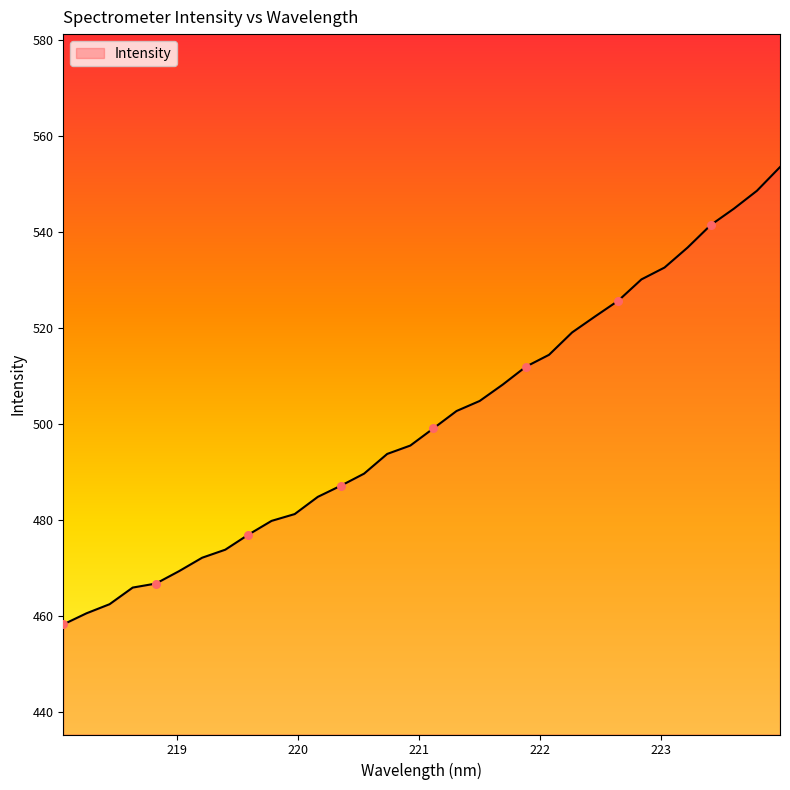

What is the smallest value displayed?

458.3